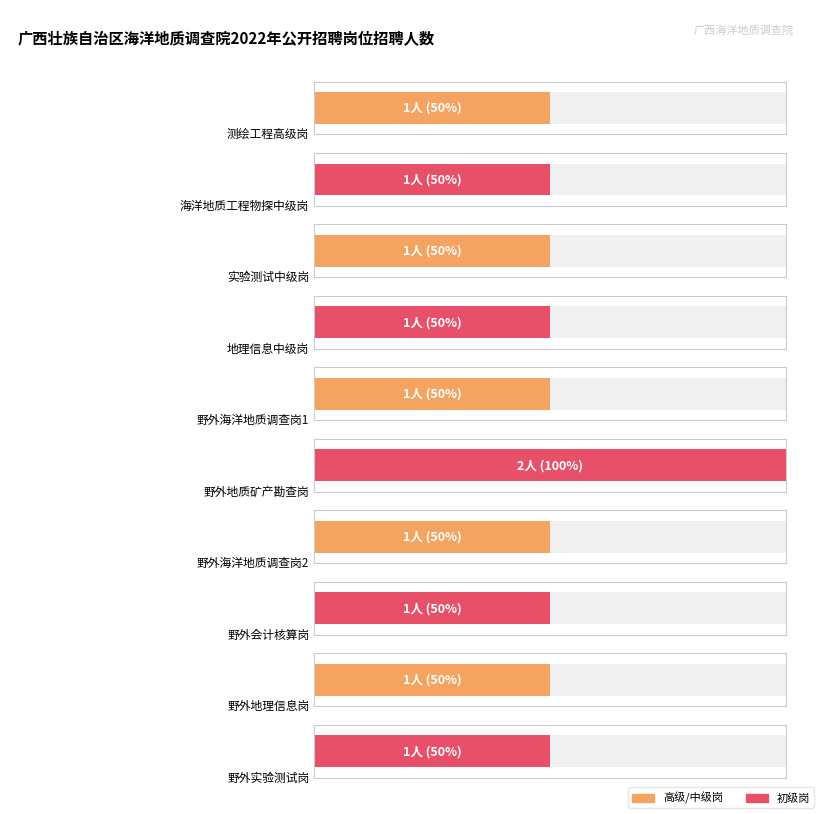

What is the ratio of the value at 野外会计核算岗 to the value at 野外海洋地质调查岗2?

1.0